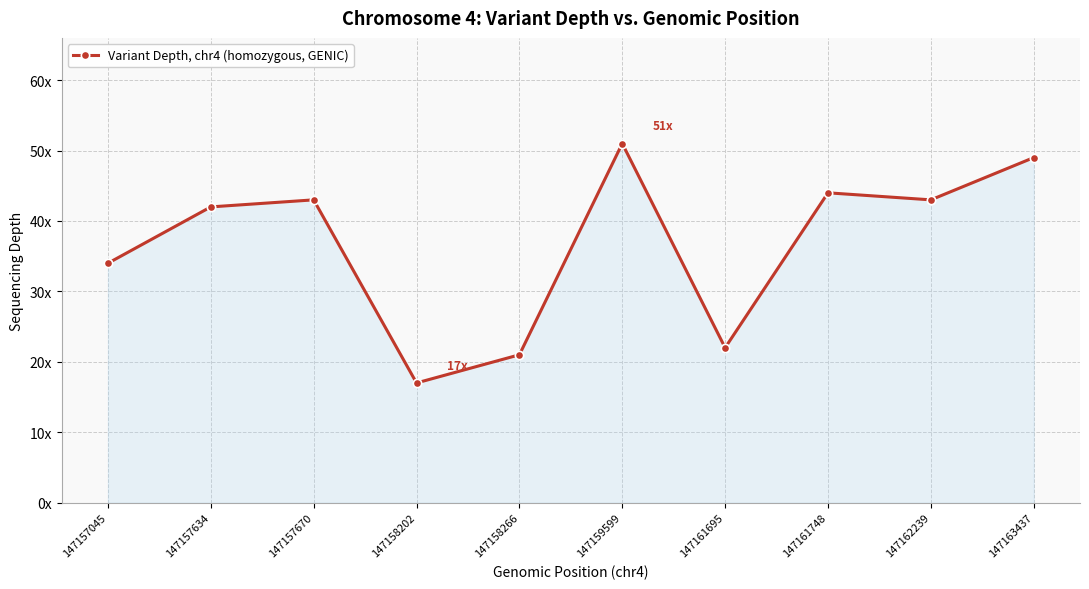

True or false: the data shows 70 at 147162239.

False